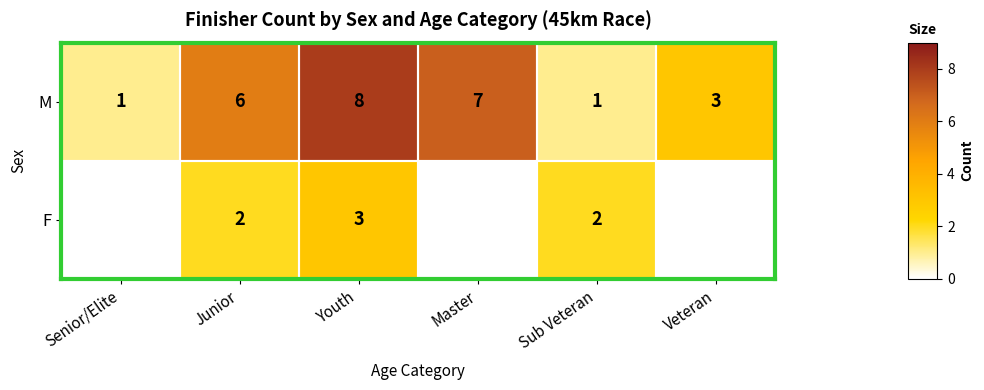

At which label does M reach its peak?

Youth